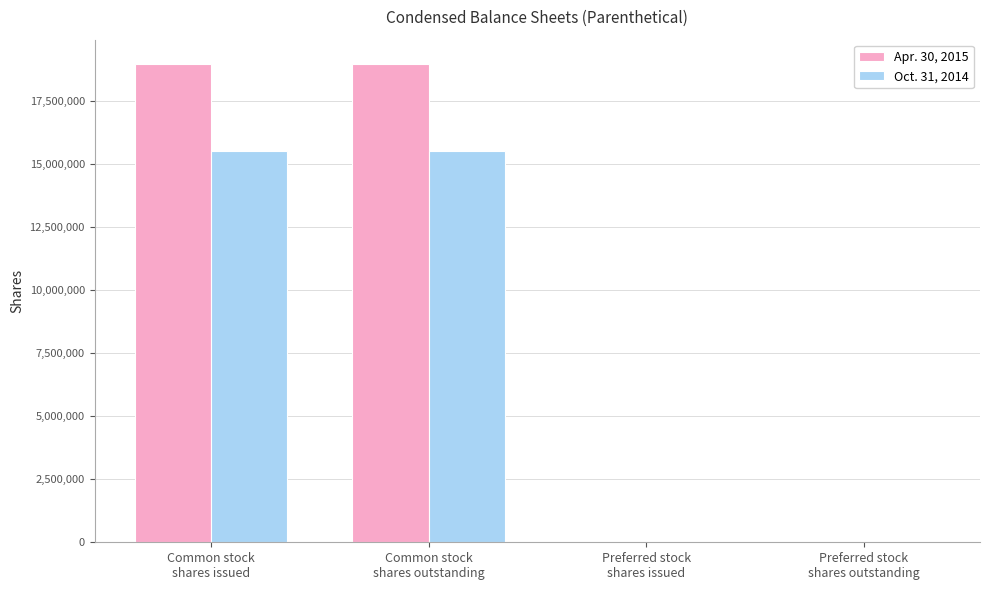

What is the sum of the Oct. 31, 2014 values at Common stock
shares issued and Common stock
shares outstanding?

31080000